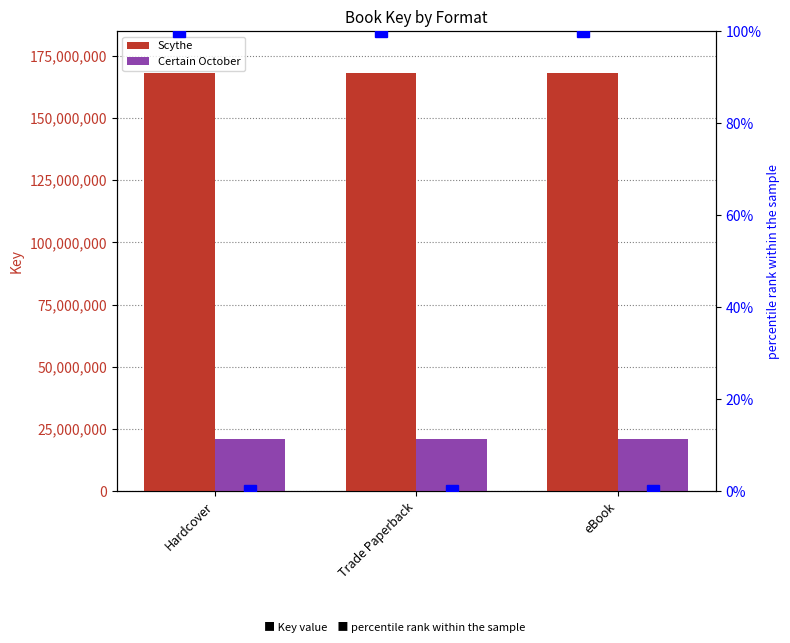

Reading right to left, transcribe all the data shown in this chart.

Scythe: 168081974	168081974	168081974
Certain October: 20775653	20775653	20775653
percentile rank (Scythe): 100	100	100
percentile rank (Certain October): 0	0	0